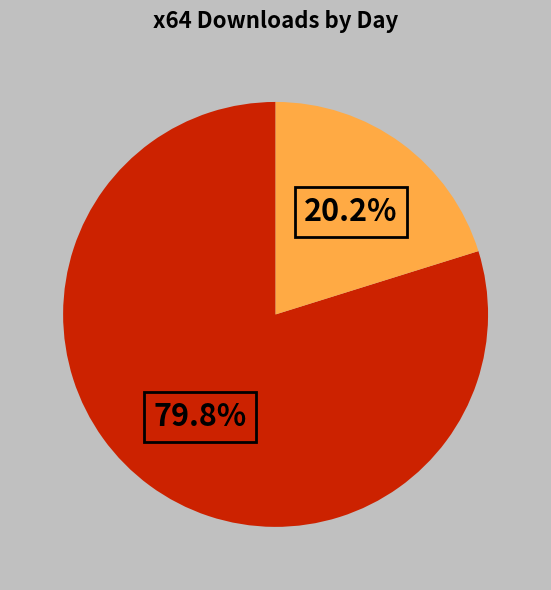

Does any single category account for the majority?

Yes